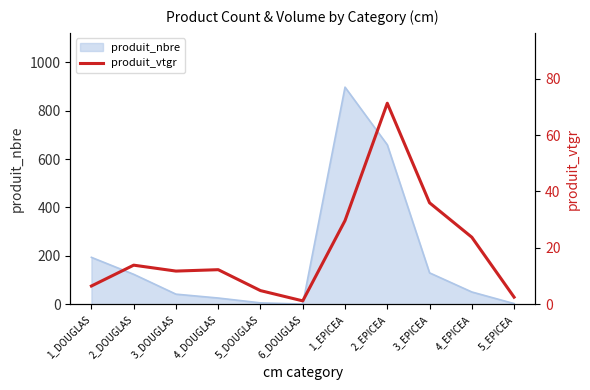

Which label corresponds to the smallest value in the chart?

6_DOUGLAS